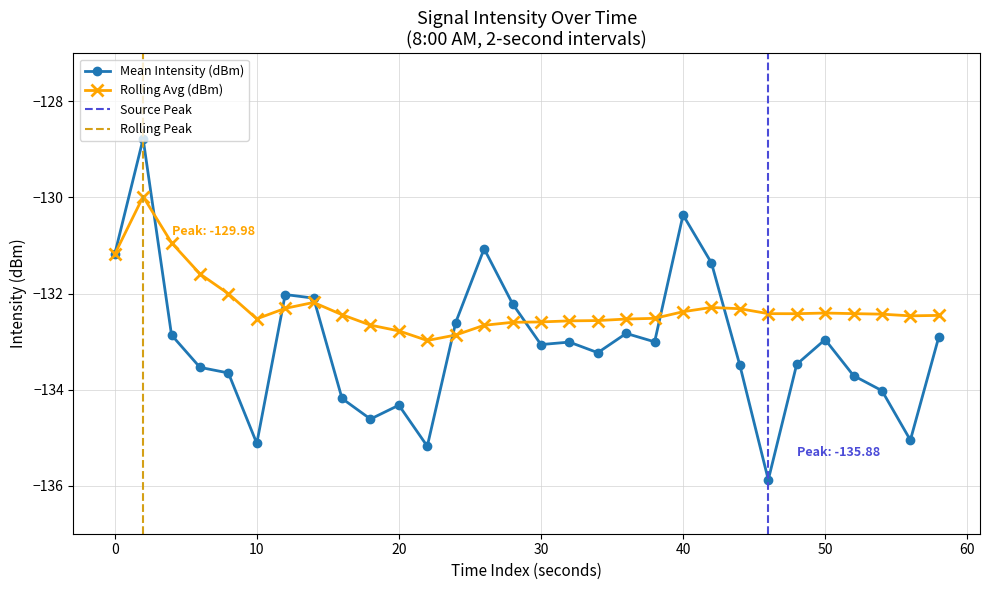

Is it true that Rolling Avg (dBm) equals -173.4 at 40?

False